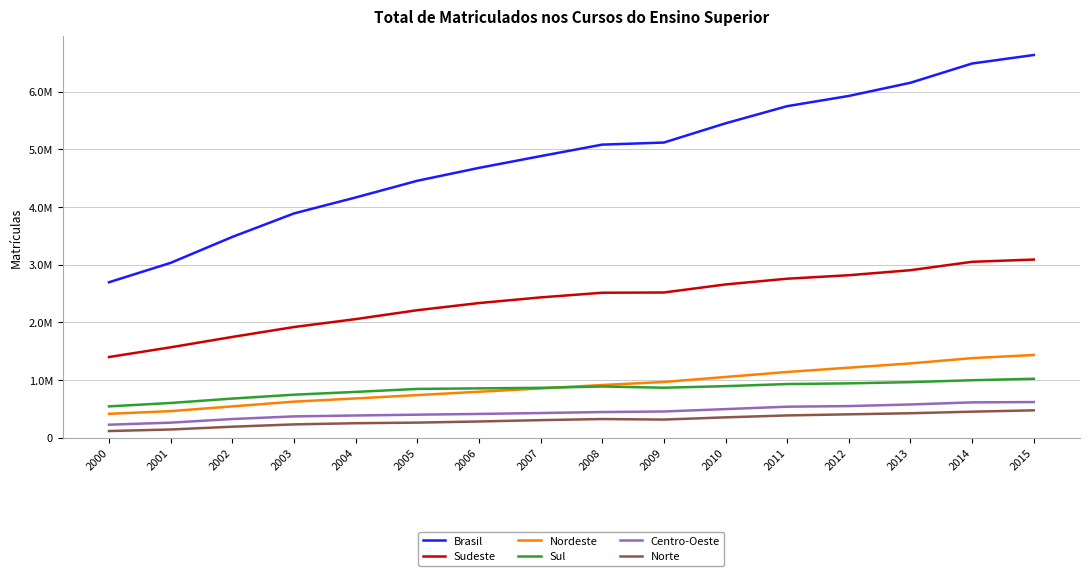

Reading left to right, extract all data points from this chart.

Brasil: 2000=2694245	2001=3030754	2002=3479913	2003=3887022	2004=4163733	2005=4453156	2006=4676646	2007=4880381	2008=5080056	2009=5115896	2010=5449120	2011=5746762	2012=5923838	2013=6152405	2014=6486171	2015=6633545
Sudeste: 2000=1398039	2001=1566610	2002=1746277	2003=1918033	2004=2055200	2005=2209633	2006=2333514	2007=2431715	2008=2512560	2009=2516712	2010=2656231	2011=2755635	2012=2816086	2013=2903089	2014=3048811	2015=3087825
Nordeste: 2000=413709	2001=460315	2002=542409	2003=624692	2004=680029	2005=738262	2006=796140	2007=853319	2008=912693	2009=965502	2010=1052161	2011=1138958	2012=1213519	2013=1287552	2014=1378920	2015=1433406
Sul: 2000=542435	2001=601588	2002=677655	2003=745164	2004=793298	2005=845341	2006=854831	2007=864264	2008=887182	2009=865936	2010=893130	2011=929446	2012=941738	2013=962684	2014=995669	2015=1021149
Centro-Oeste: 2000=225004	2001=260349	2002=323461	2003=368906	2004=384530	2005=398773	2006=411607	2007=427099	2008=444431	2009=453787	2010=495240	2011=537006	2012=547768	2013=575515	2014=611927	2015=617317
Norte: 2000=115058	2001=141892	2002=190111	2003=230227	2004=250676	2005=261147	2006=280554	2007=303984	2008=323190	2009=313959	2010=352358	2011=385717	2012=404727	2013=423565	2014=450844	2015=473848